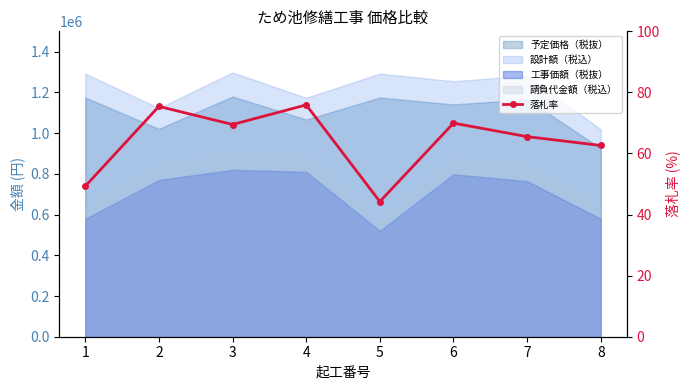

What is the difference between the second highest and second lowest values?

26.1